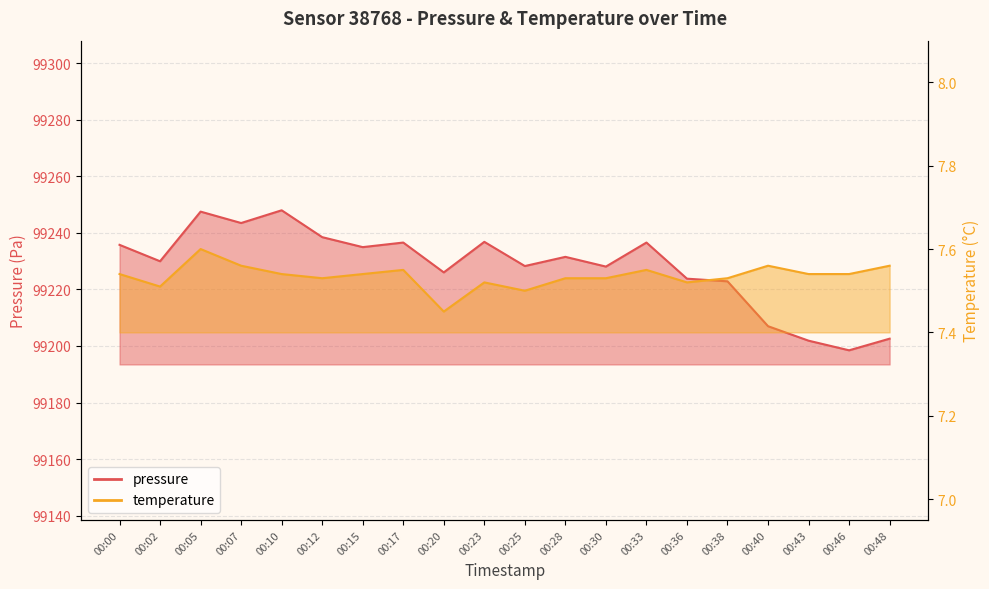

What is the smallest value displayed?

7.5